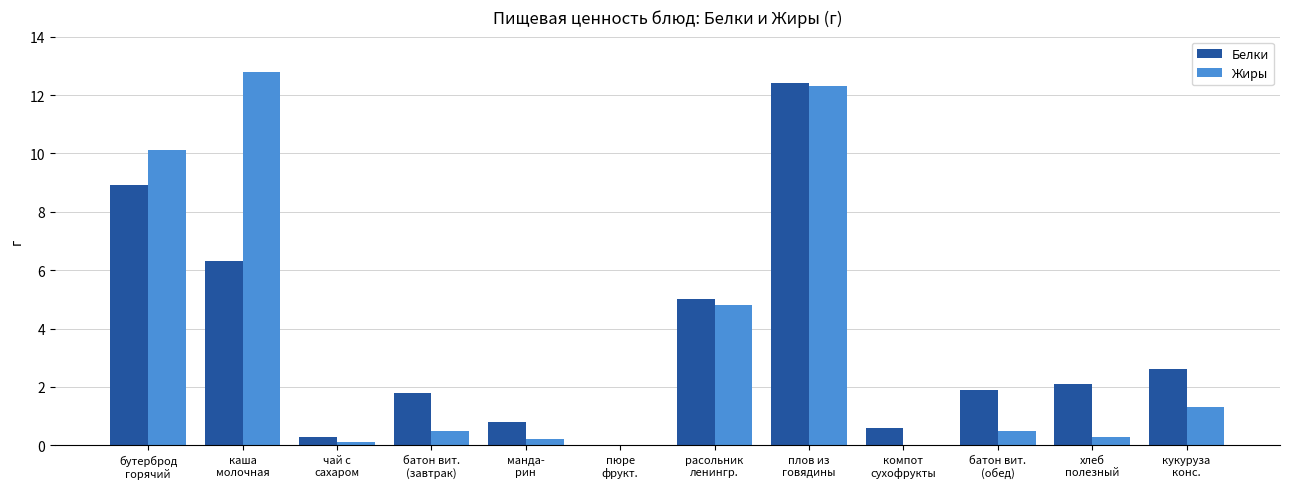

What is the greatest value displayed?

12.8